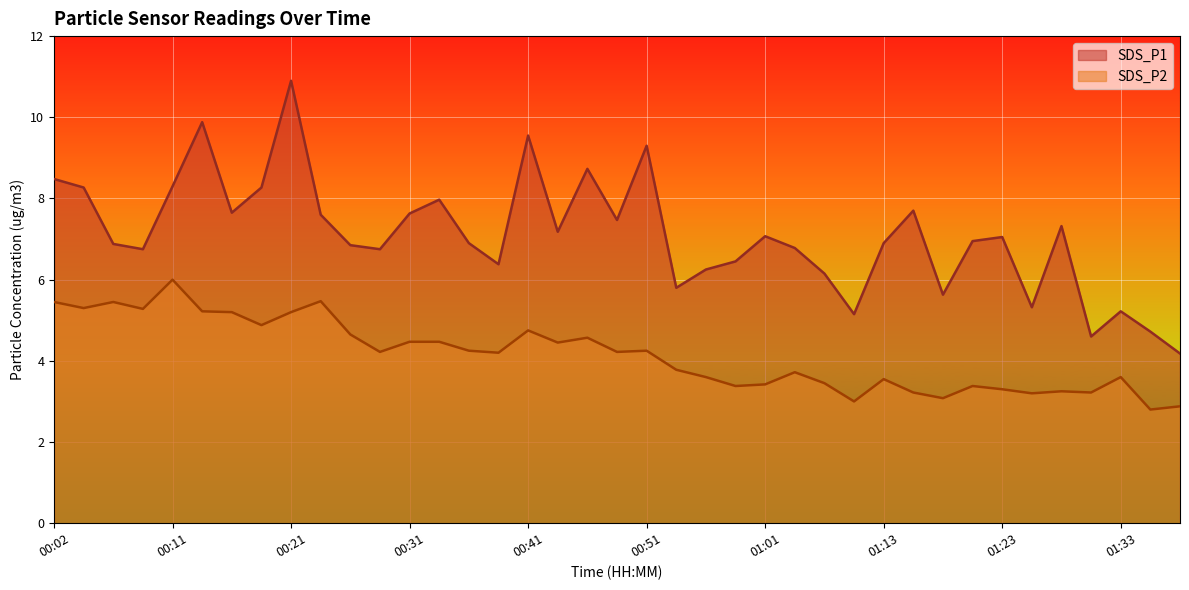

The value of SDS_P2 at 00:44 is 7.2. True or false?

False